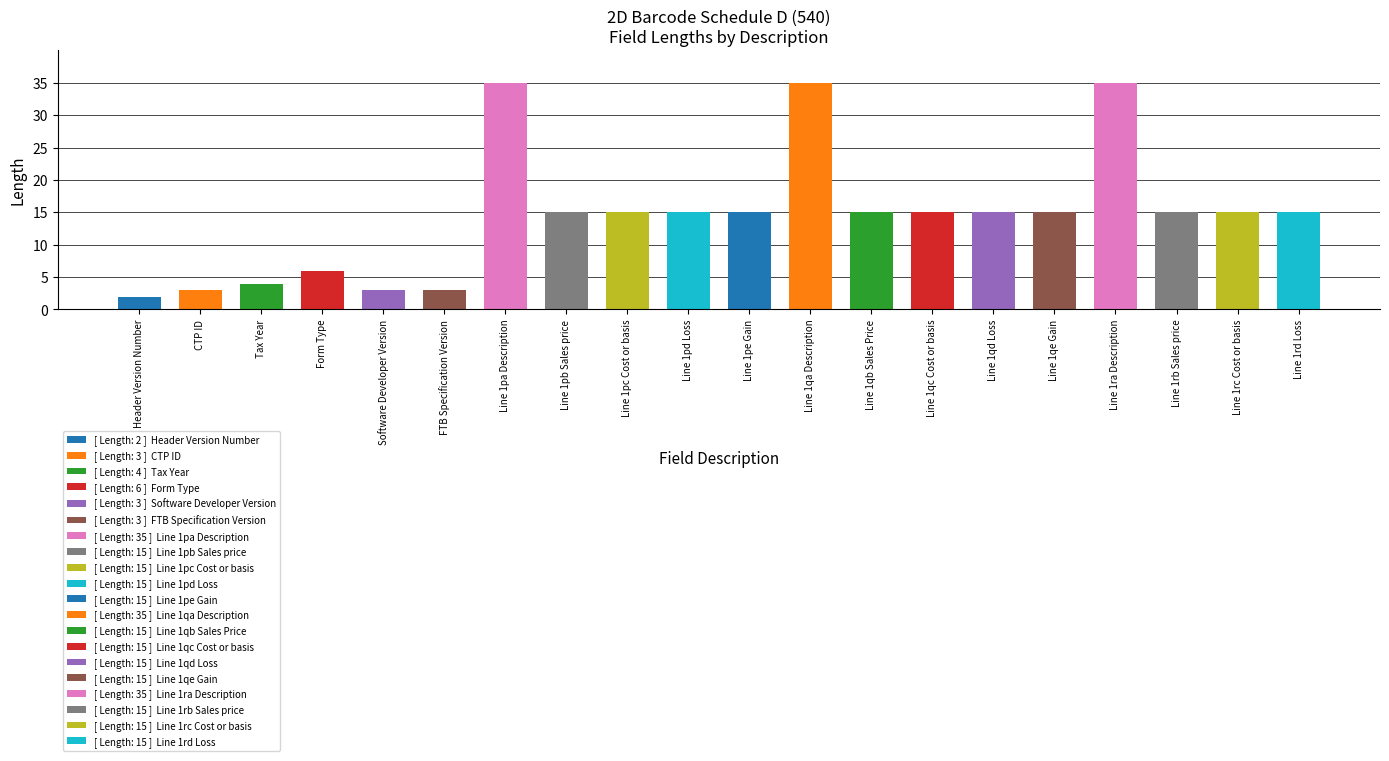

Are the bars horizontal?

No